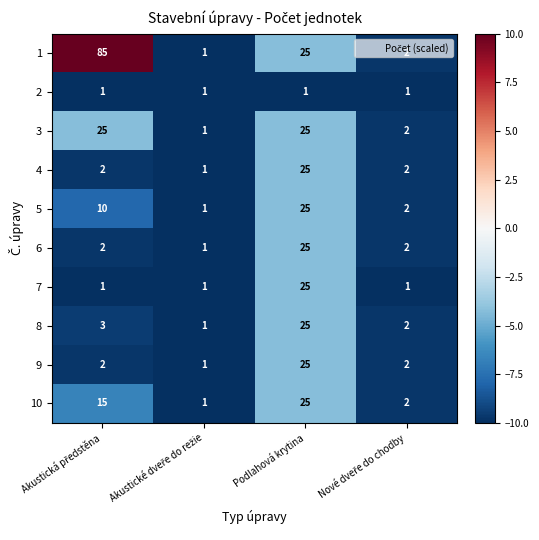

What is the difference between the maximum and minimum values in the 1 series?

84